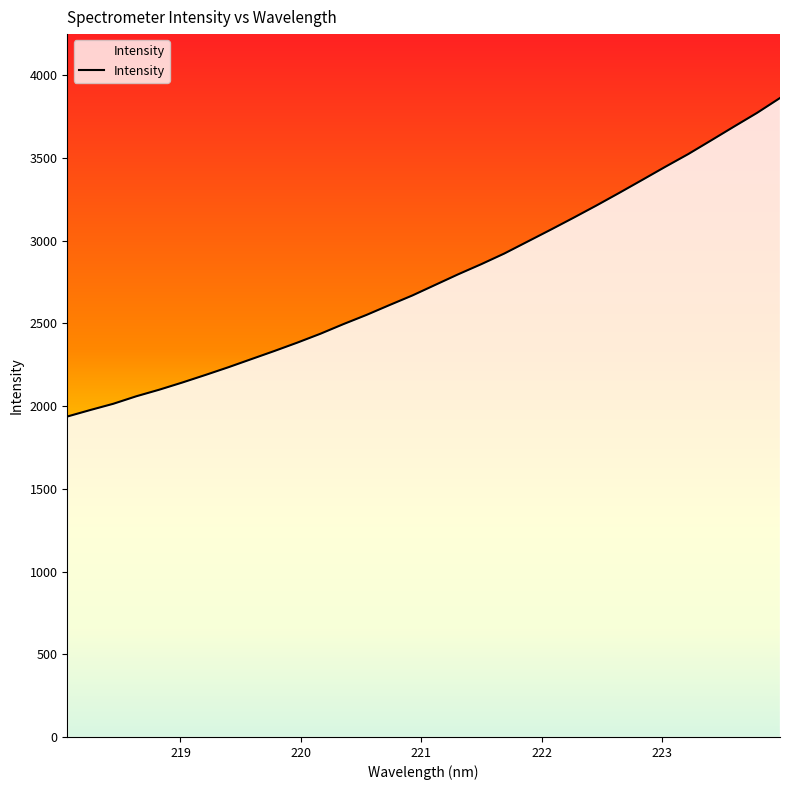

What is the maximum value shown in the chart?

3862.1